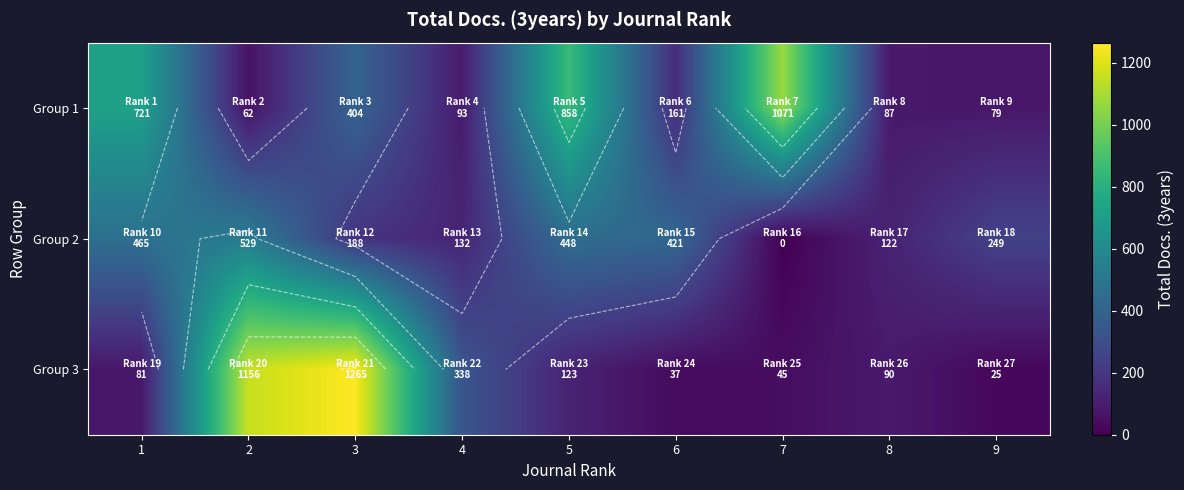

At which label is Group 1 closest to 566?

1